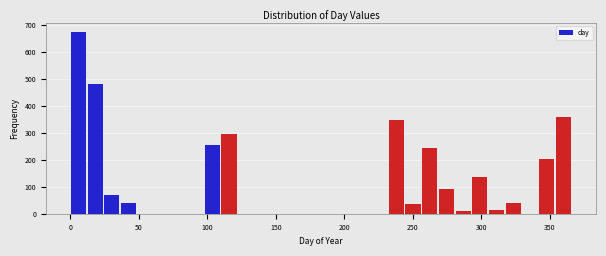

Around what value on the x-axis is the tallest bar? Give the approximate position of its centre, as read against the axis.

5